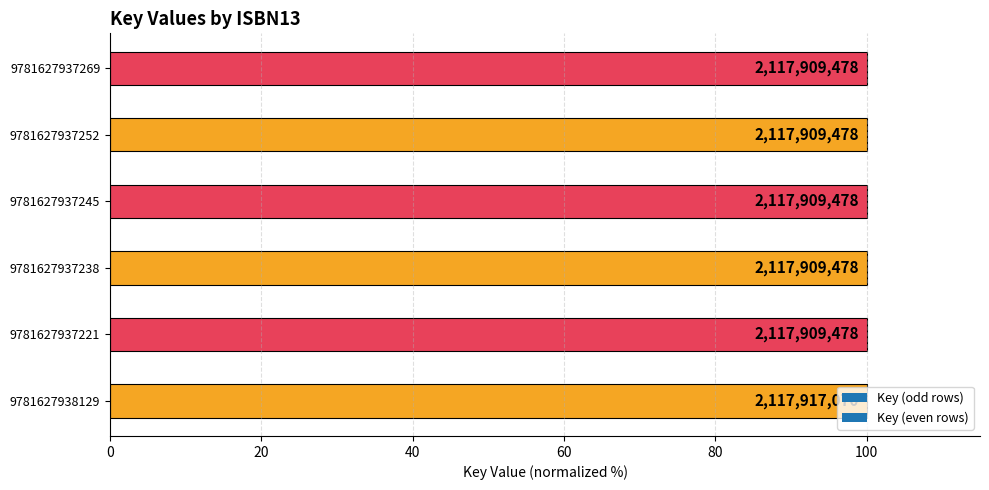

List the labels in order of value, smallest first.

9781627937221, 9781627937238, 9781627937245, 9781627937252, 9781627937269, 9781627938129